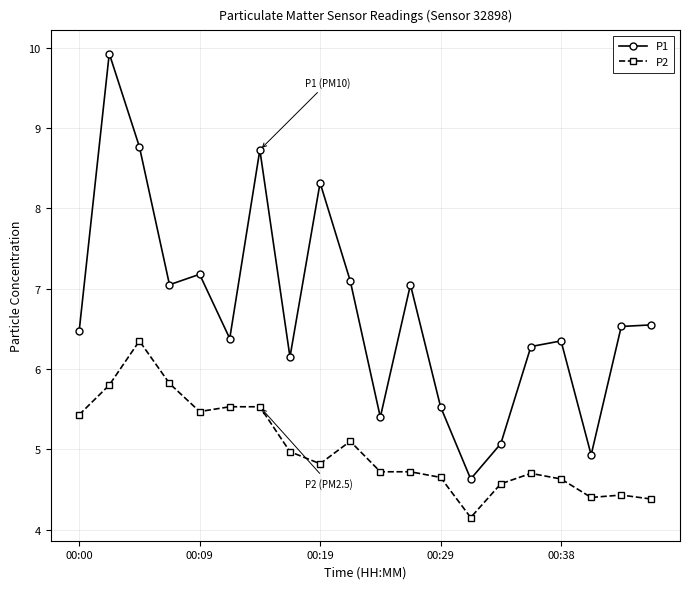

True or false: P1 and P2 intersect in this chart.

False